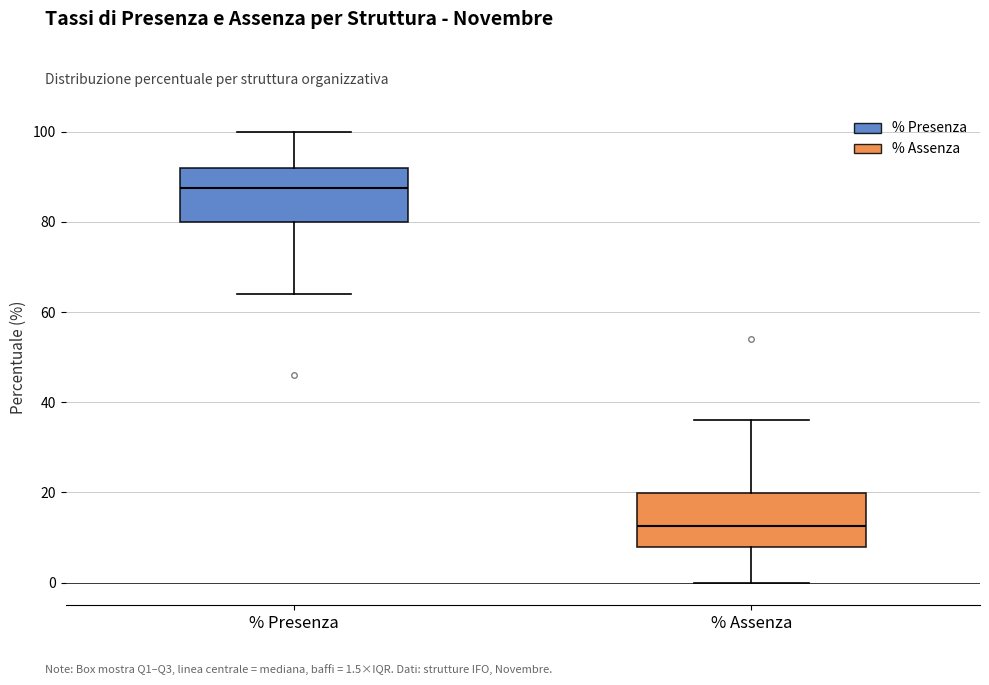

Reading left to right, transcribe this box plot: for each box, give where its median line is, the range the box spans, and where its two whiskers end, as read against the y-axis. The values are not printed on the chart, so give them approximately, as read against the axis.

% Presenza: median 88, box 80 to 92, whiskers 64 to 100
% Assenza: median 12, box 8 to 20, whiskers 0 to 36